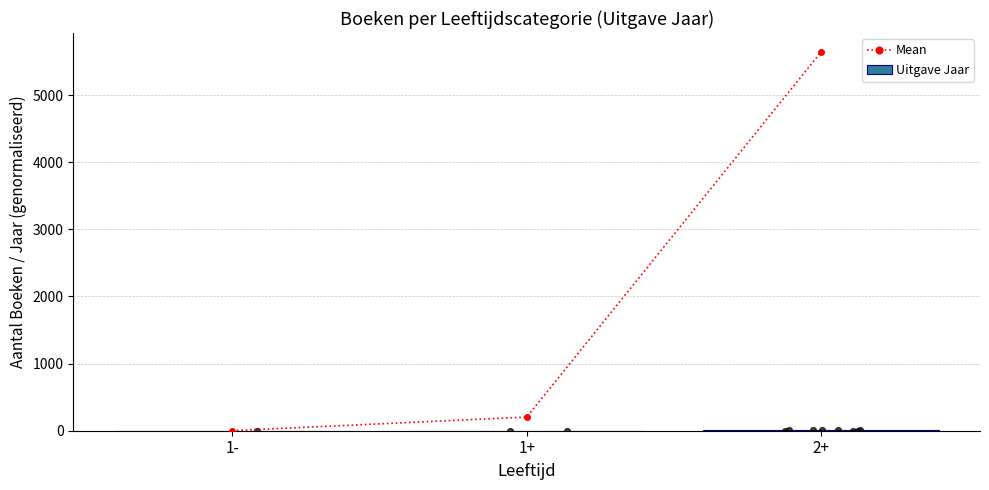

Which series has the widest spread of Y values?

Mean